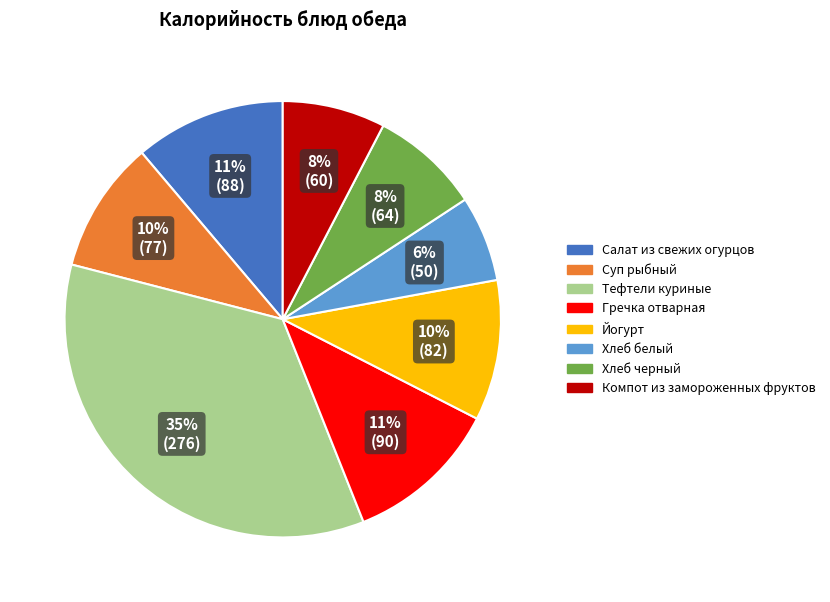

Which has a higher value, Тефтели куриные or Йогурт?

Тефтели куриные